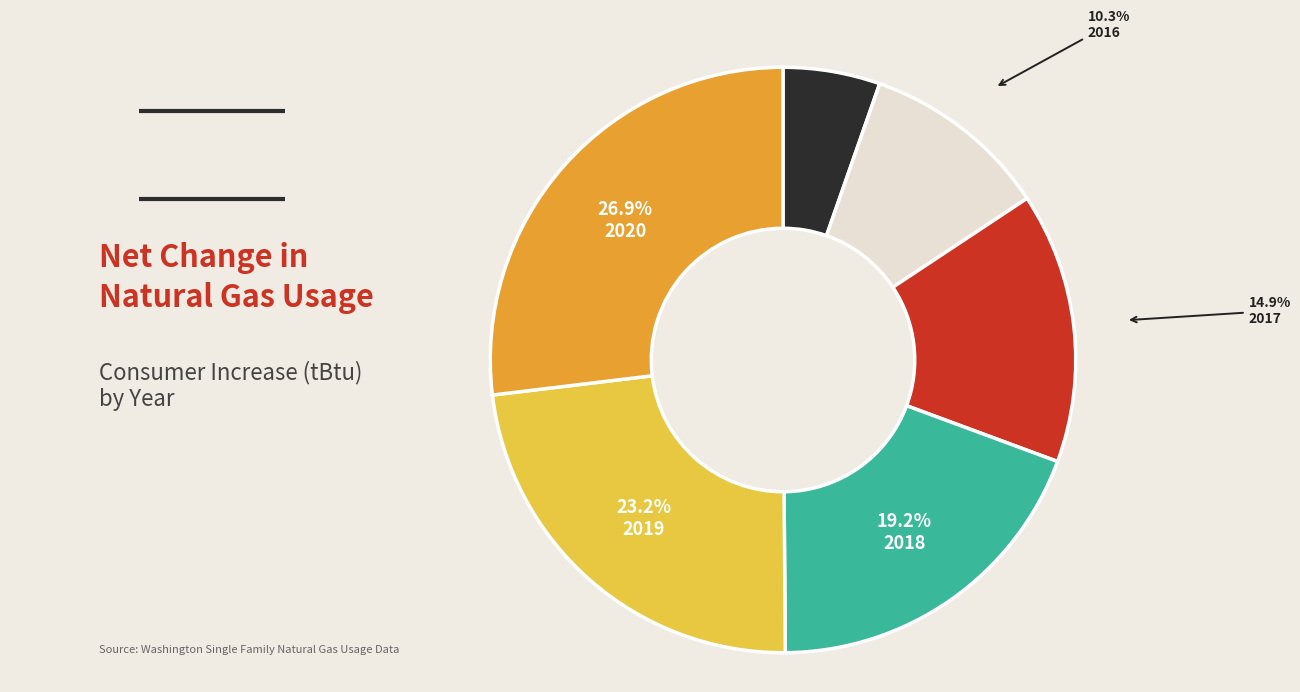

Does any single category account for the majority?

No